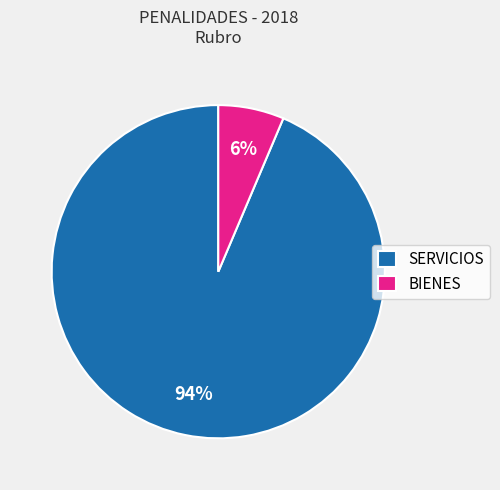

Between SERVICIOS and BIENES, which is larger?

SERVICIOS